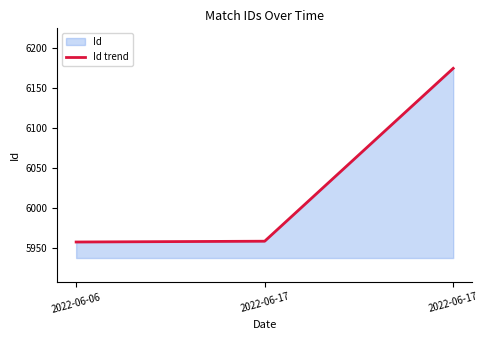

Does the chart display data point markers on the line(s)?

No